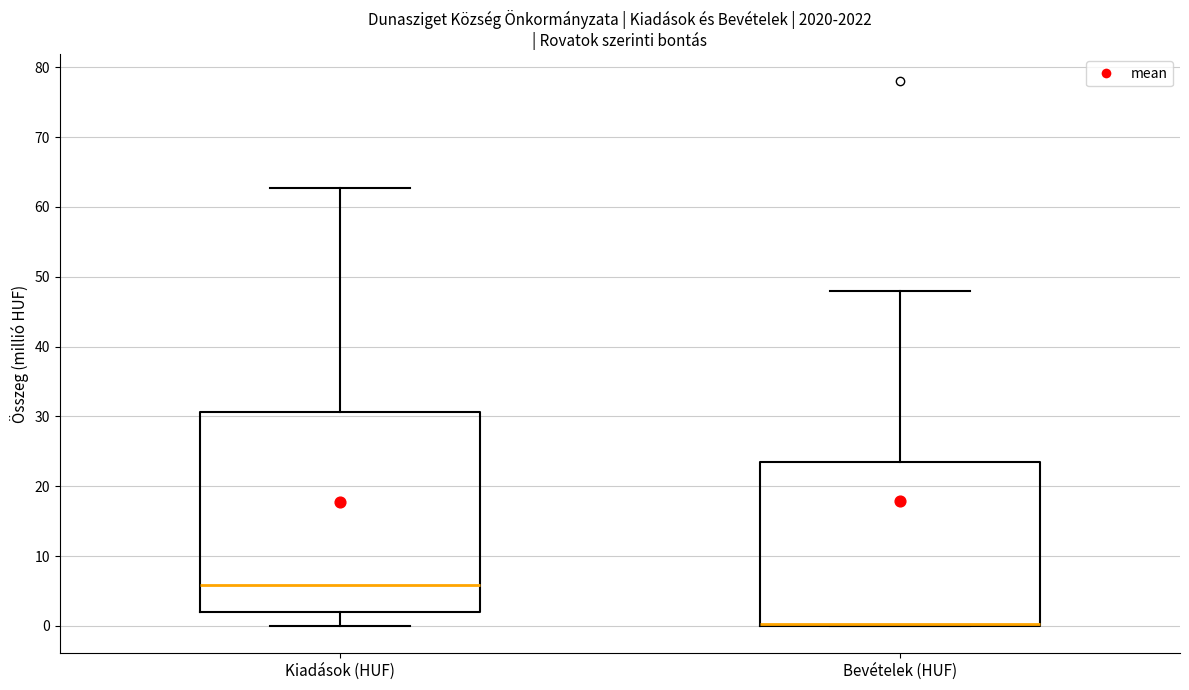

Reading left to right, read every box against the y-axis: the position of its median line, the range the box covers, and the ends of its whiskers. The values are not printed on the chart, so give them approximately, as read against the axis.

Kiadások (HUF): median 6, box 2 to 31, whiskers 0 to 63
Bevételek (HUF): median 0 (drawn on the box's lower edge), box 0 to 23, whiskers 0 to 48